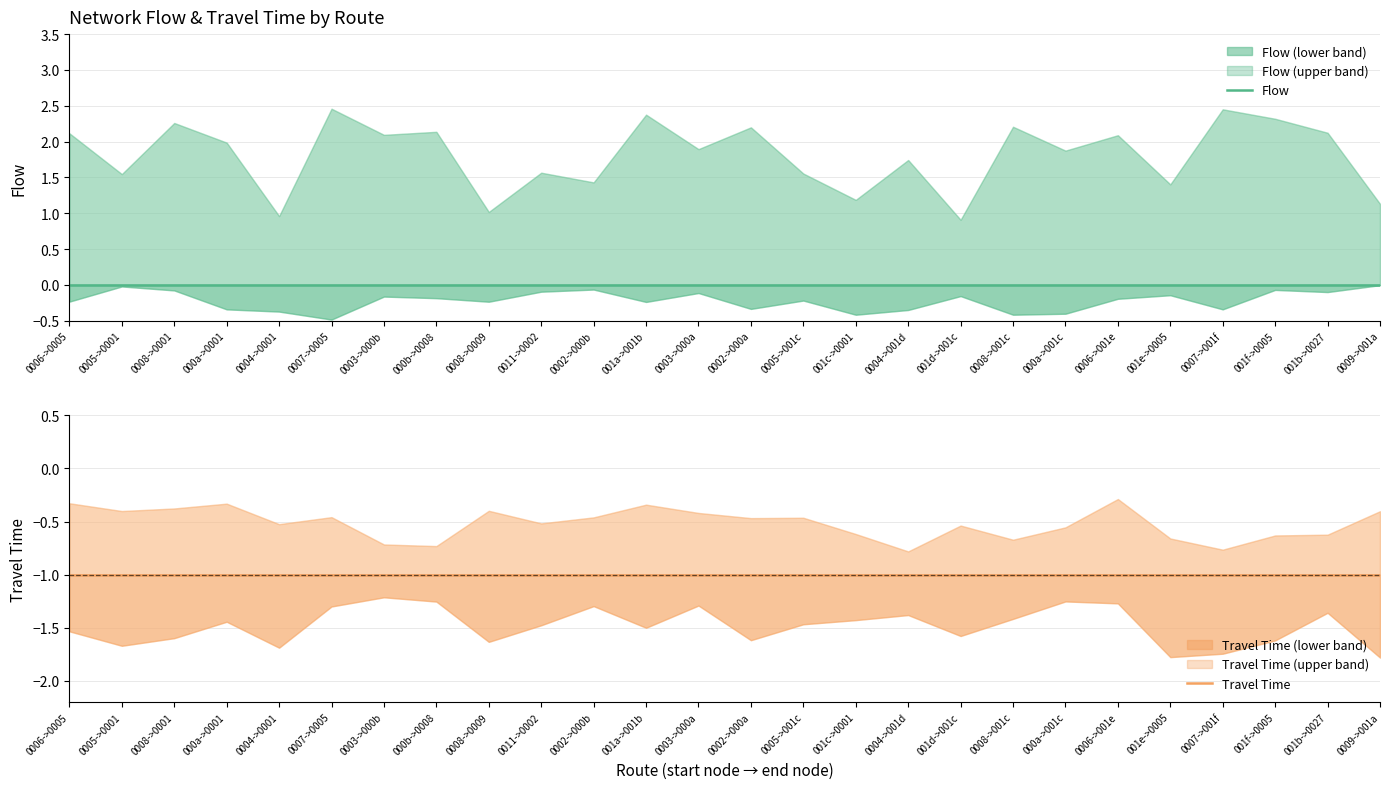

Between 0008->001c and 0008->0009, which is larger?

0008->001c